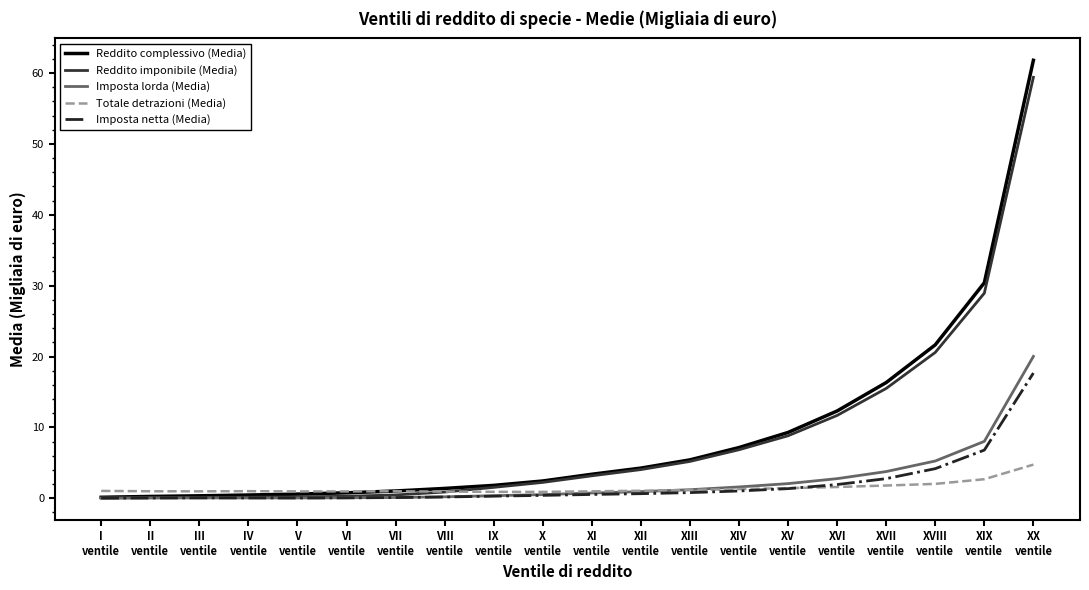

Is it true that Reddito imponibile (Media) equals 8.3 at XIII
ventile?

False